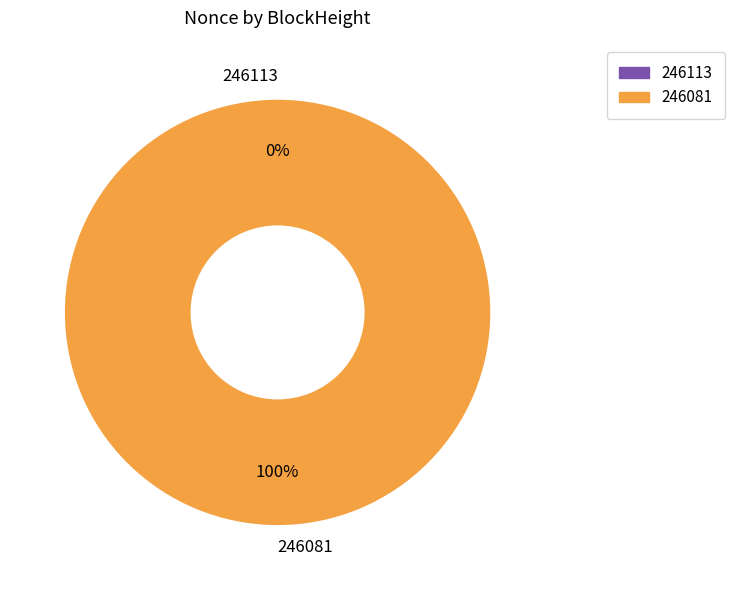

How many slices are in this pie chart?

2